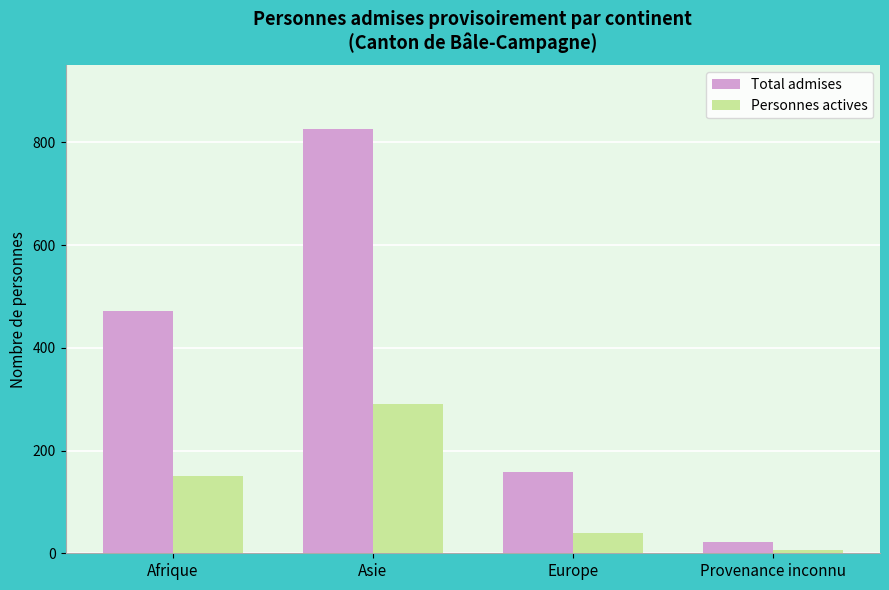

What is the lowest value of the Personnes actives series?

6